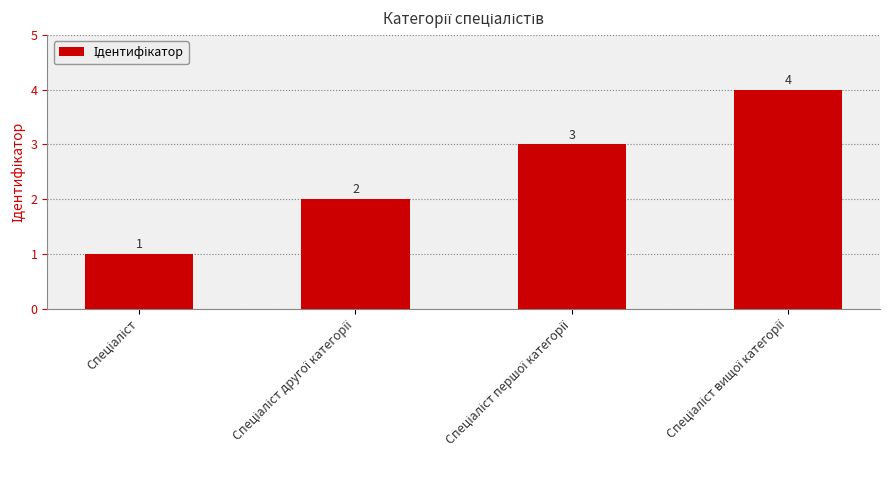

How many values are between 2 and 4?

3